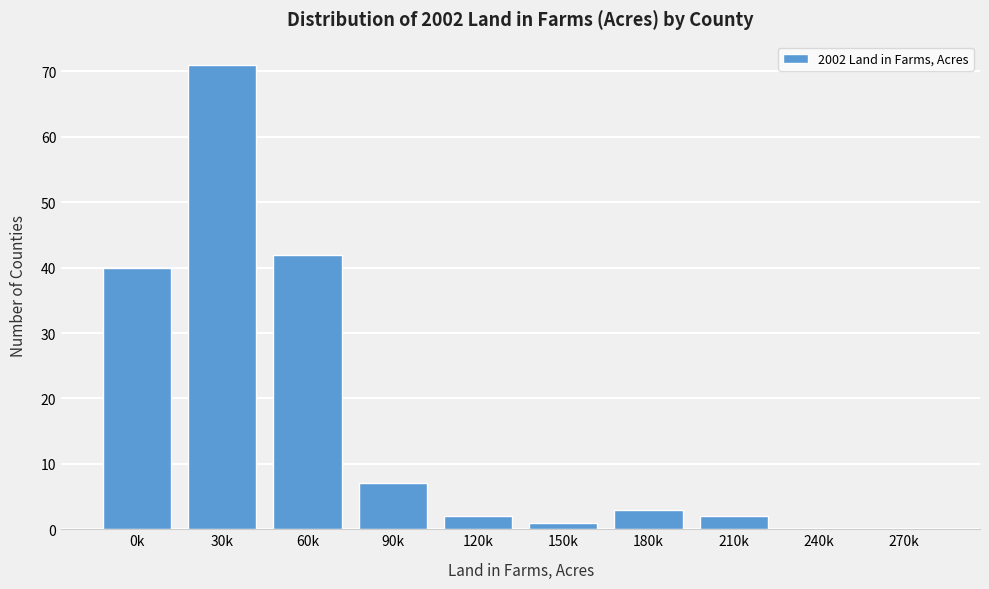

Reading left to right, what are all the values shown in this chart?

0k=40	30k=71	60k=42	90k=7	120k=2	150k=1	180k=3	210k=2	240k=0	270k=0